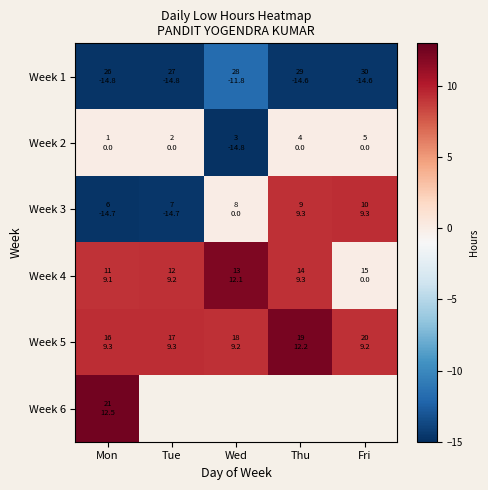

What is the highest value of the Week 6 series?

12.5